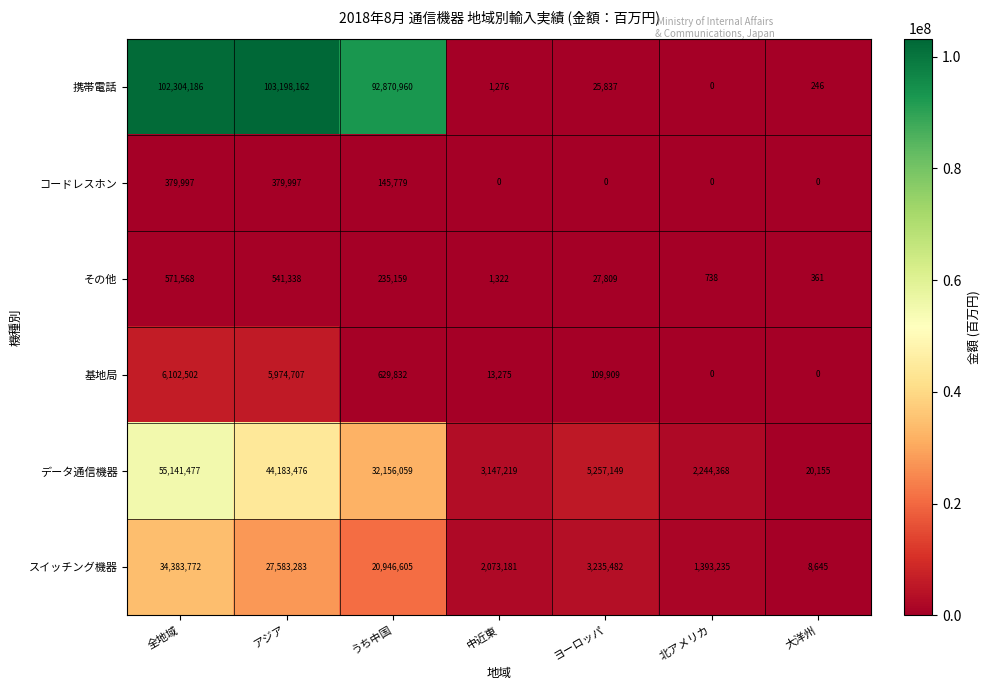

Count the number of data series in this chart.

6